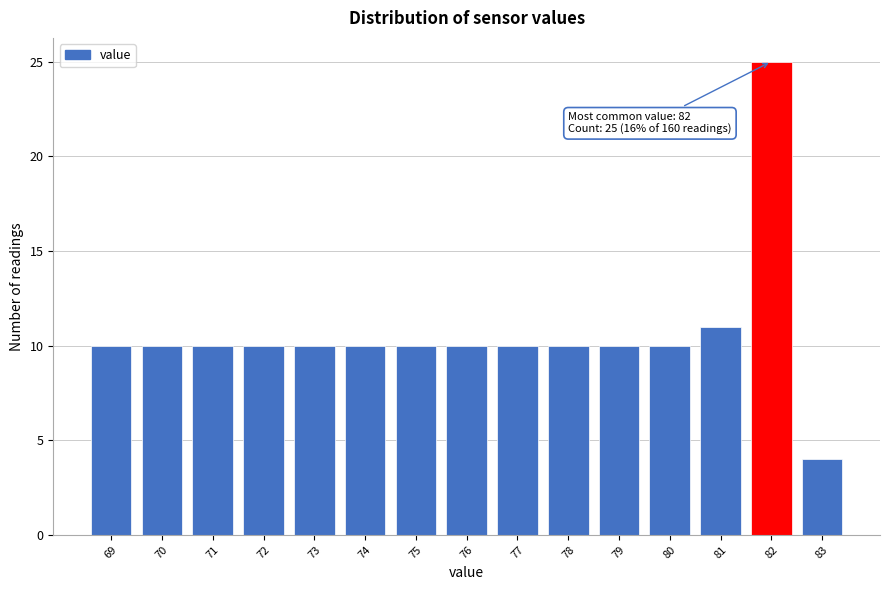

Which range on the x-axis has the tallest bar?

81.5 to 82.5